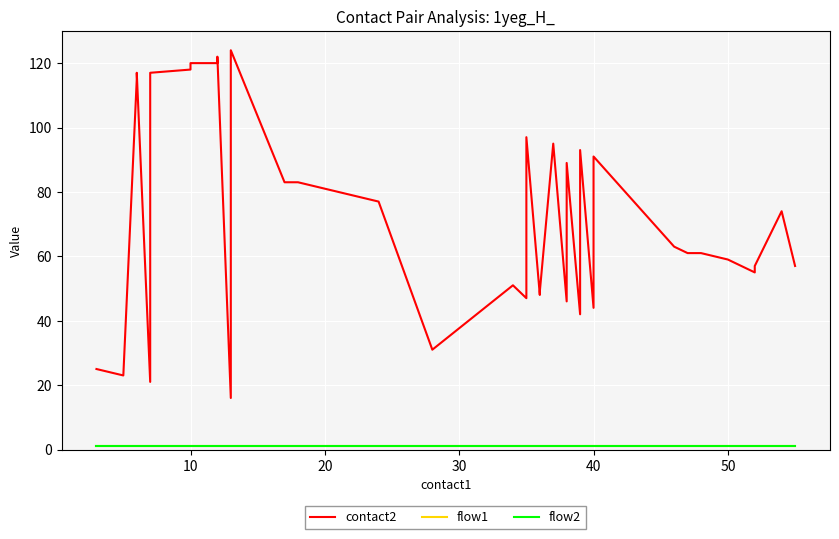

Reading left to right, transcribe all the data shown in this chart.

contact2: 25	23	115	117	21	117	118	120	120	122	16	122	124	83	83	81	79	77	31	51	47	97	48	49	95	46	89	42	93	44	91	63	61	61	59	55	56	57	74	57
flow1: 1	1	1	1	1	1	1	1	1	1	1	1	1	1	1	1	1	1	1	1	1	1	1	1	1	1	1	1	1	1	1	1	1	1	1	1	1	1	1	1
flow2: 1	1	1	1	1	1	1	1	1	1	1	1	1	1	1	1	1	1	1	1	1	1	1	1	1	1	1	1	1	1	1	1	1	1	1	1	1	1	1	1